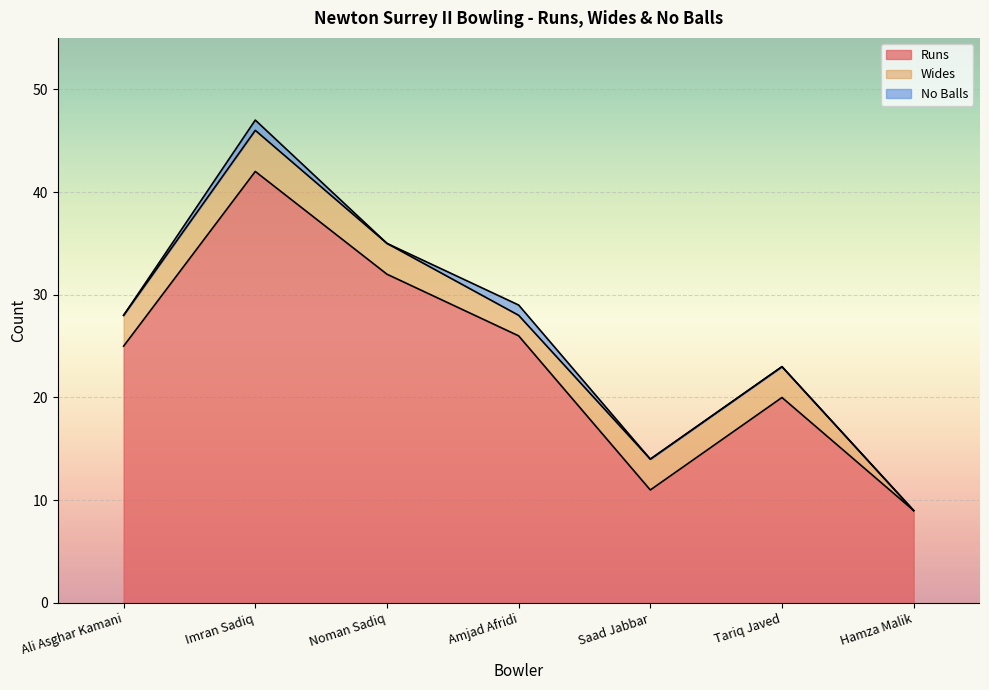

Which category has the lowest value in the Runs series?

Hamza Malik